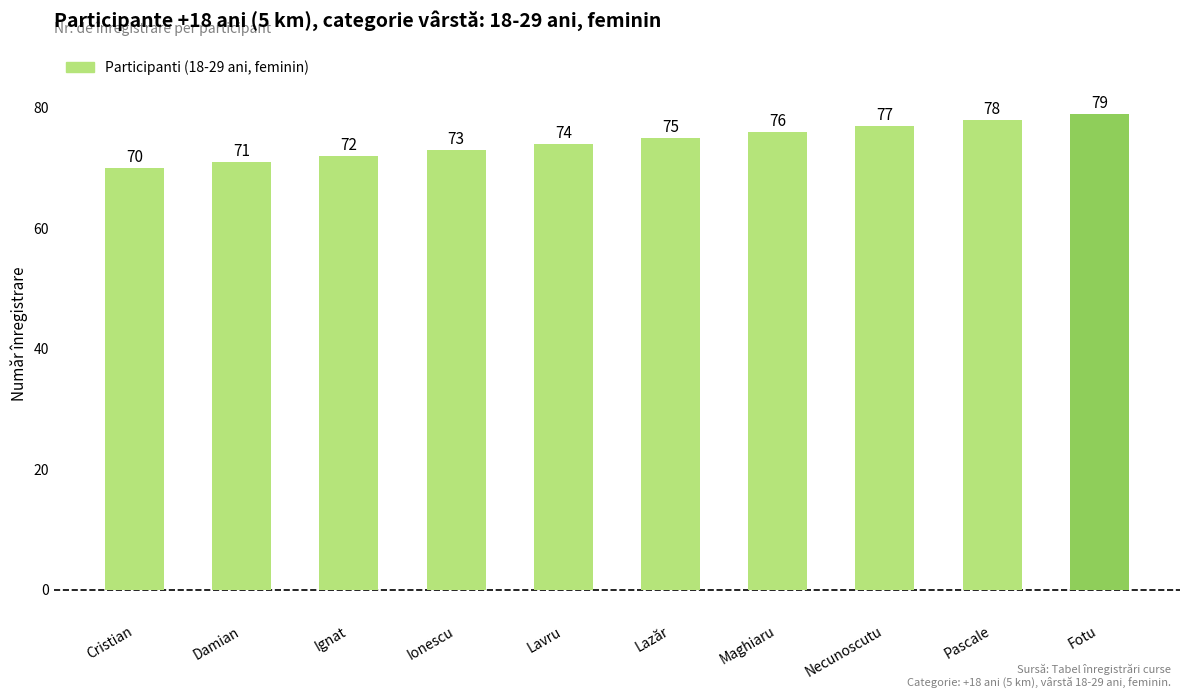

The chart shows a value of 109 at Ionescu. True or false?

False